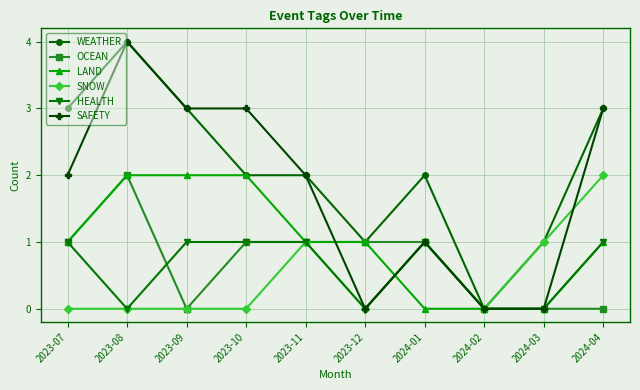

What is the average value of the WEATHER series?

2